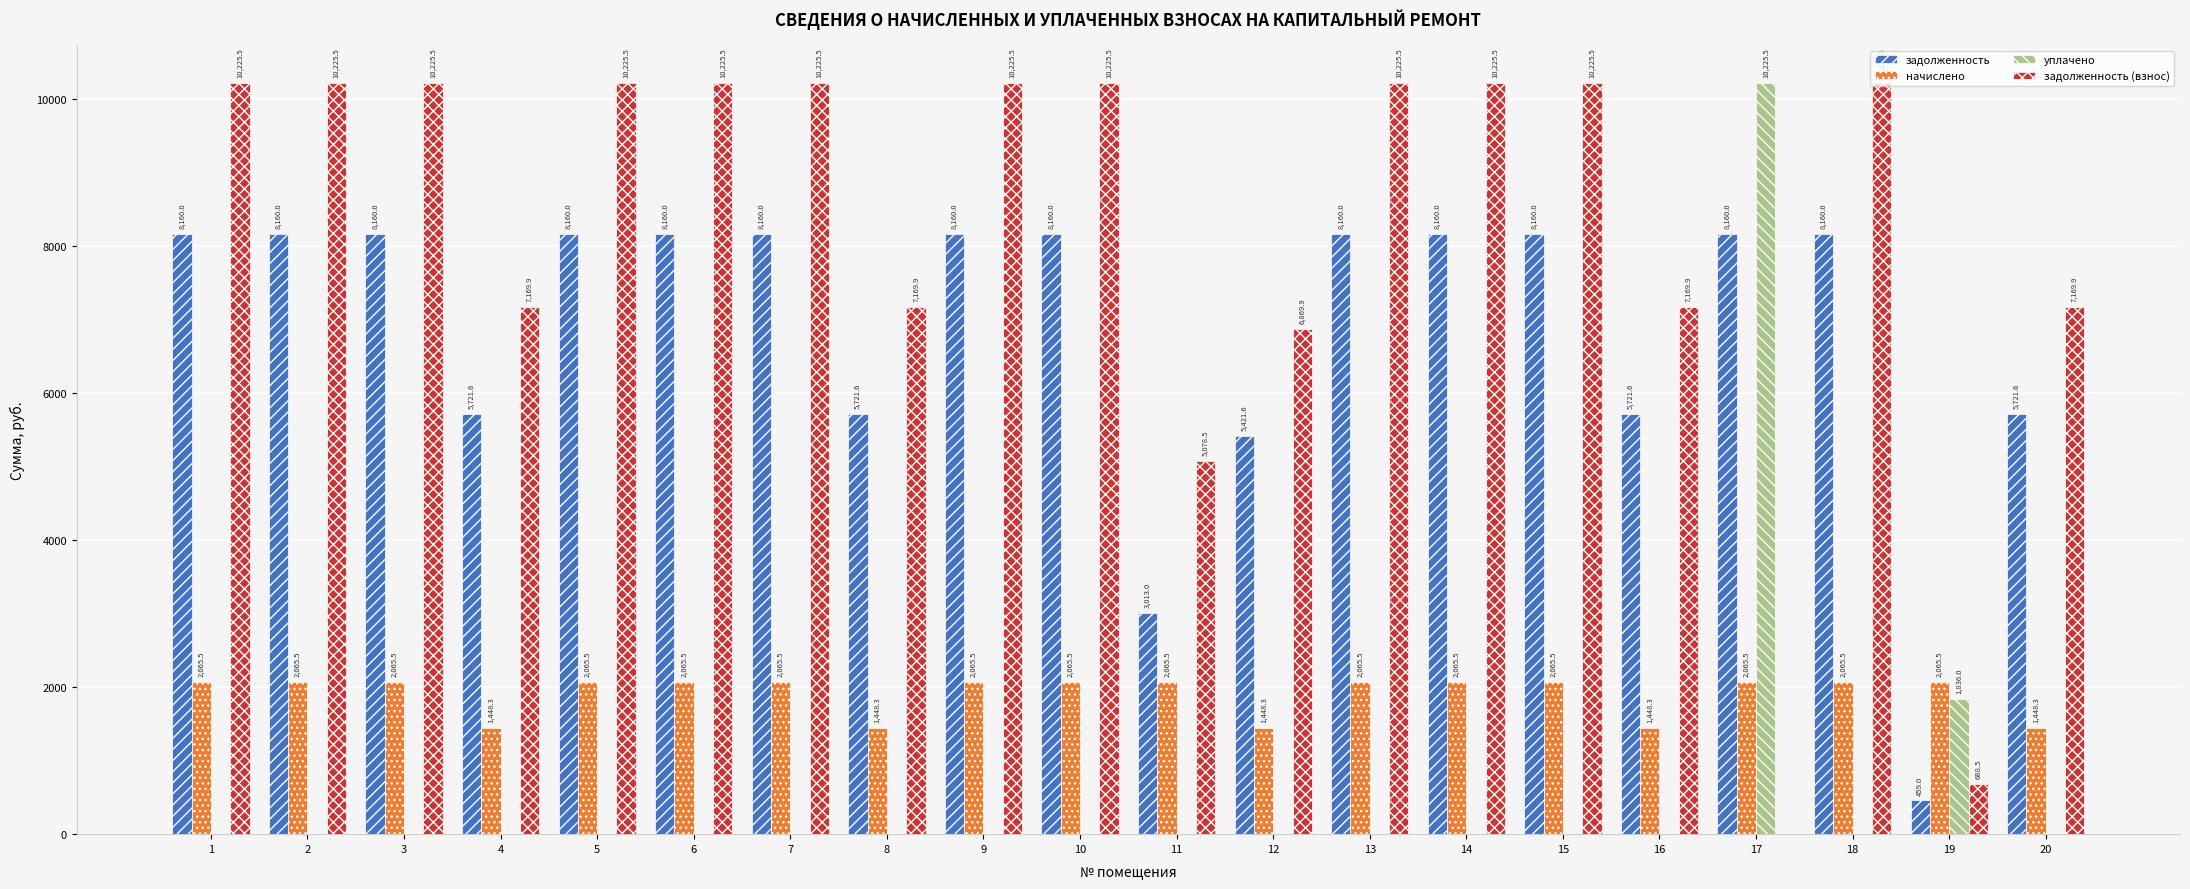

Which series has the largest total across all categories?

задолженность (взнос)